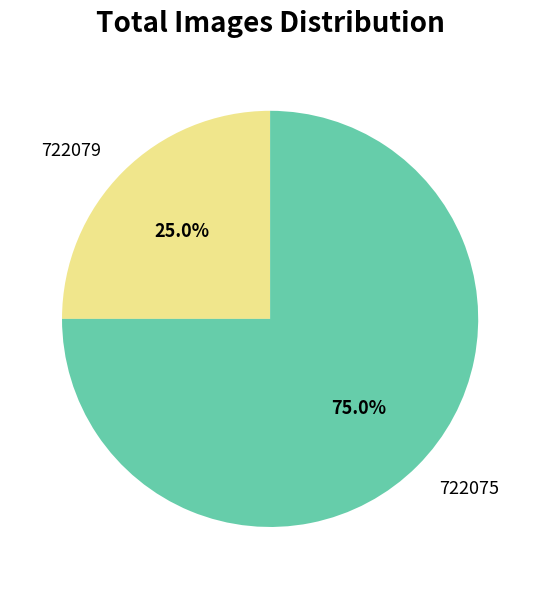

What is the smallest slice in the pie chart?

722079